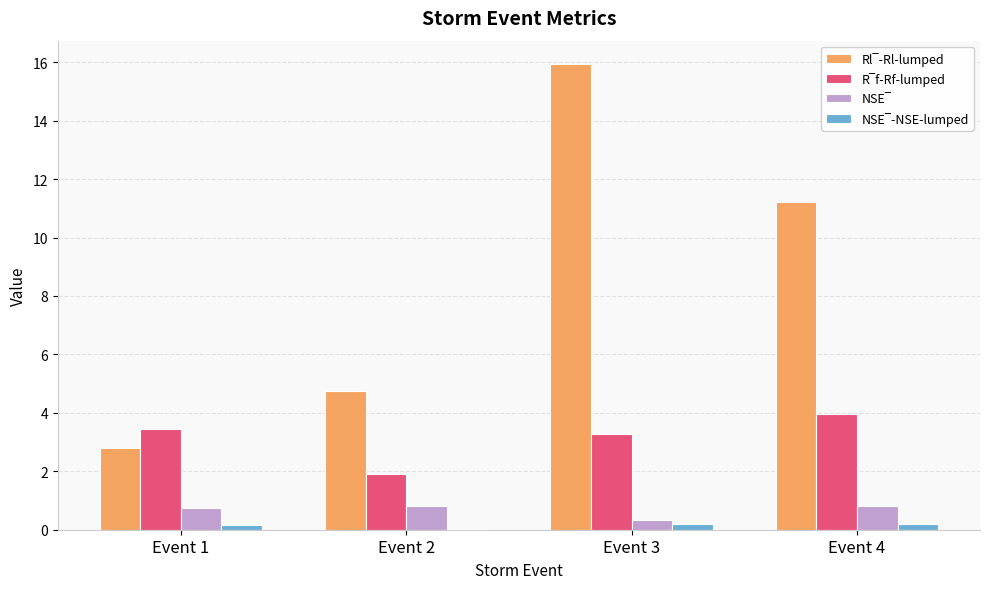

Are the bars horizontal?

No